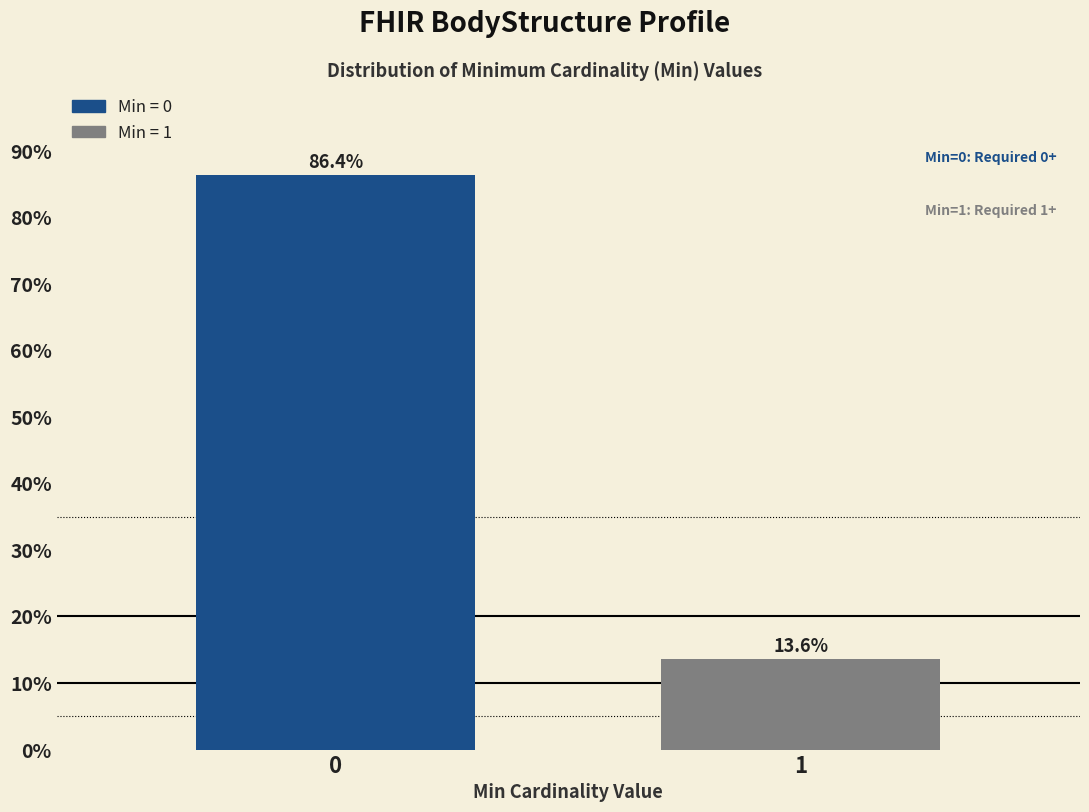

Reading left to right, list all the values displayed in this chart.

0=86.4	1=13.6